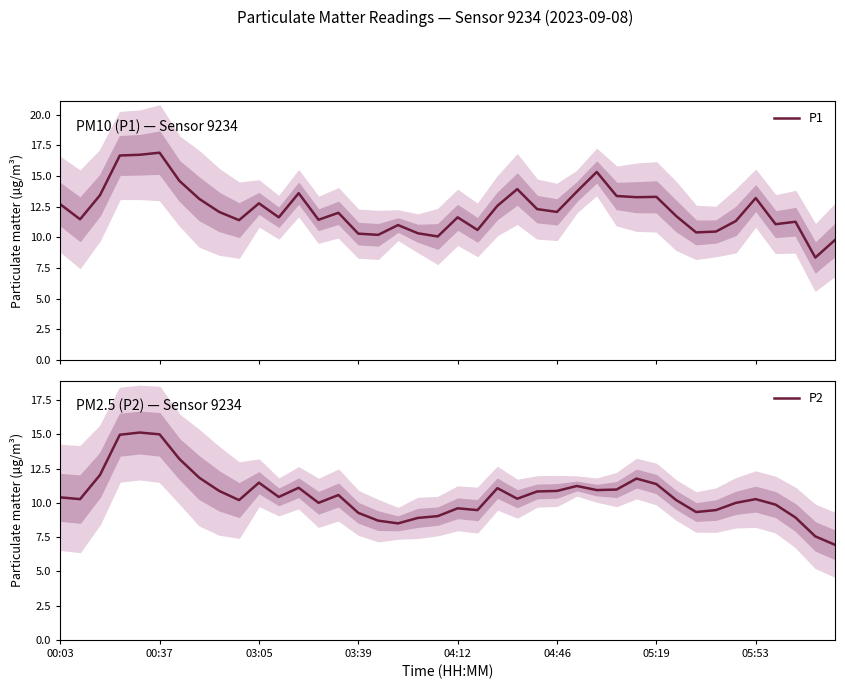

Which category has the lowest value across all series?

39